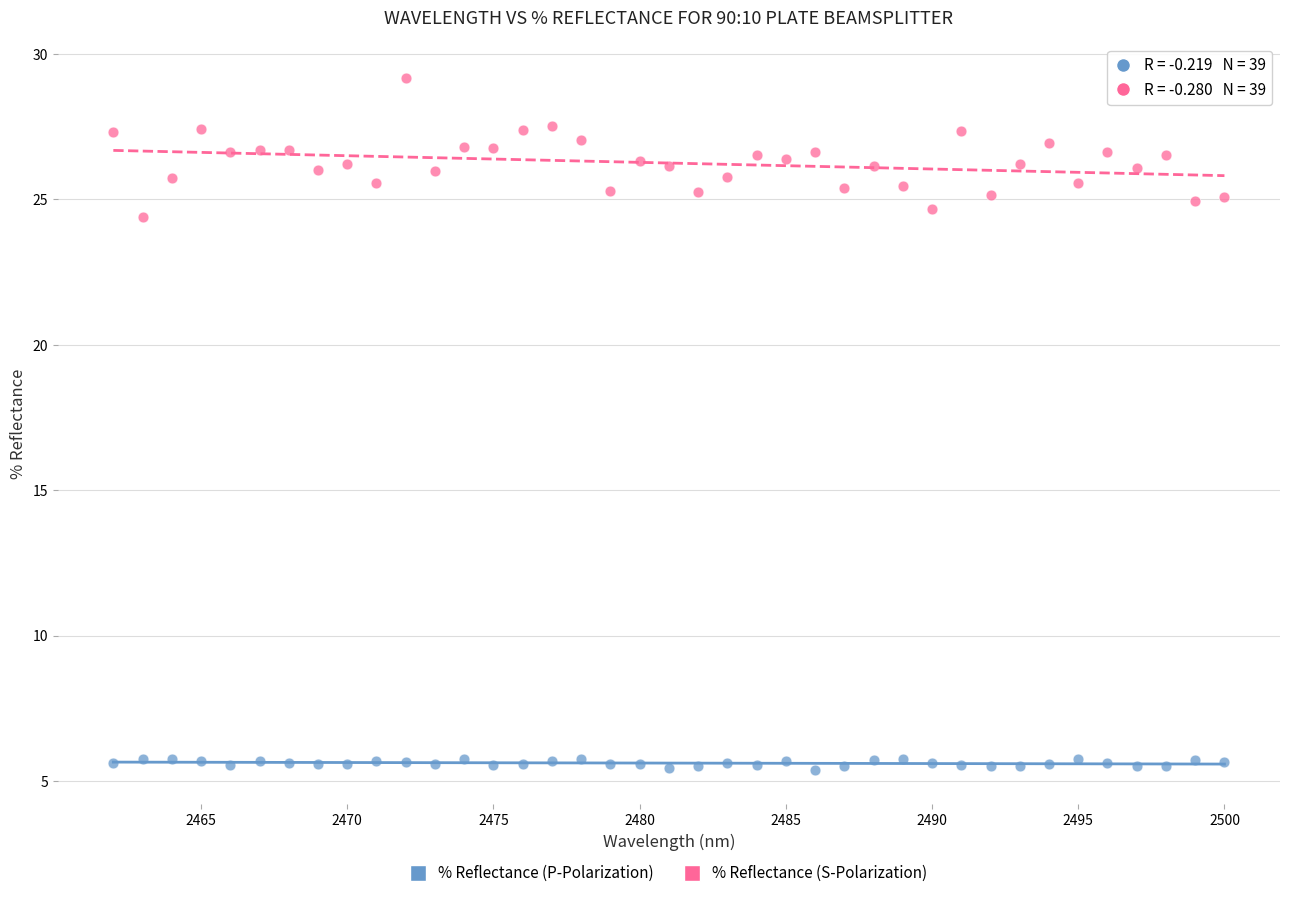

Across all data points, what is the range of Y values (max minus min)?

23.8